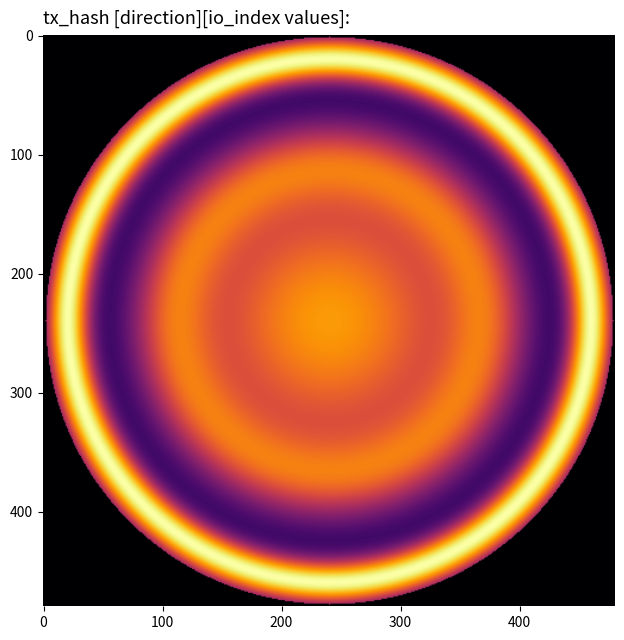

What is the difference between the highest and lowest values at direction?

2